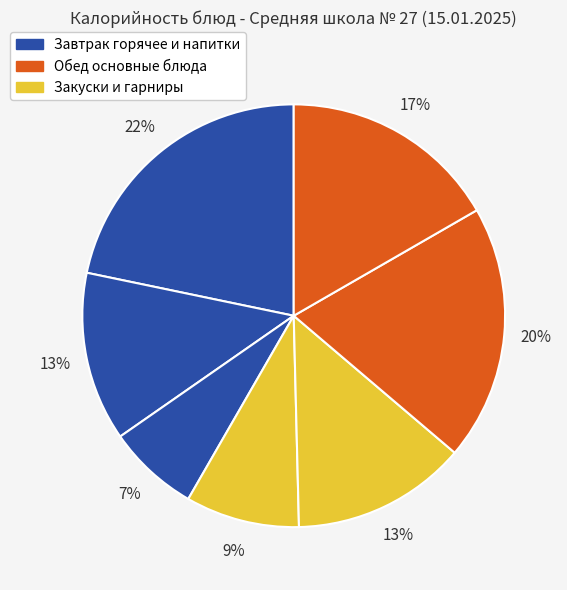

How many slices are in this pie chart?

7